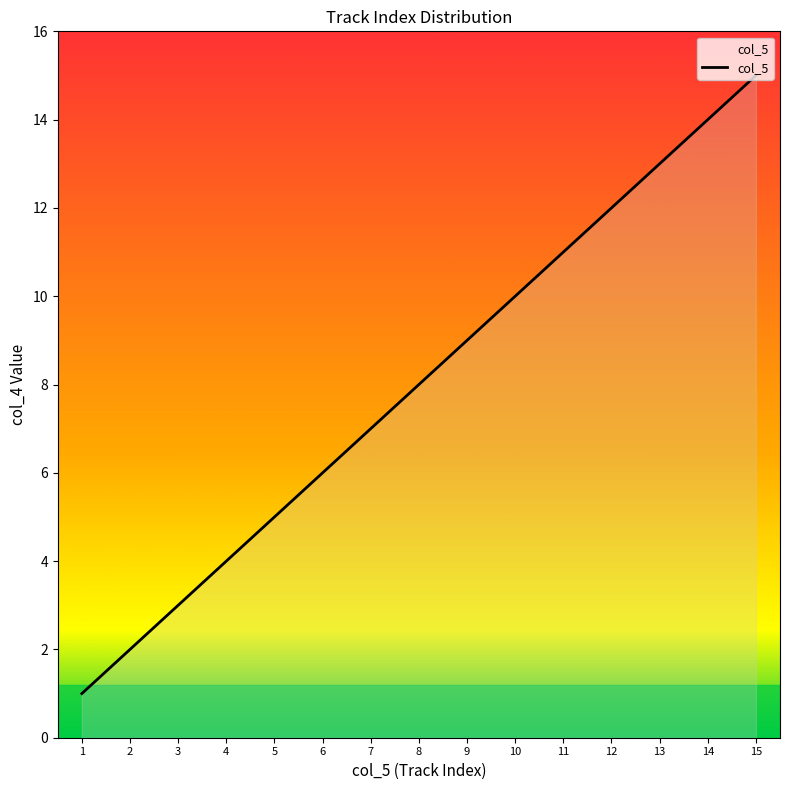

What is the difference between the maximum and minimum values?

14